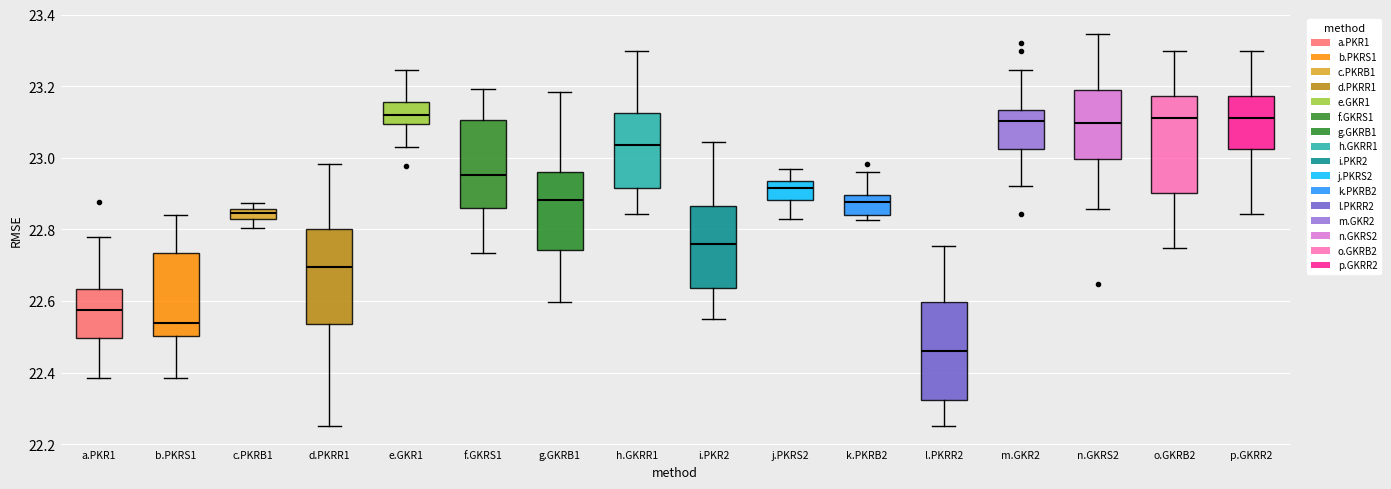

Where does the lower whisker of the box for g.GKRB1 end on the y-axis? The values are not printed on the chart, so give them approximately, as read against the axis.

22.60